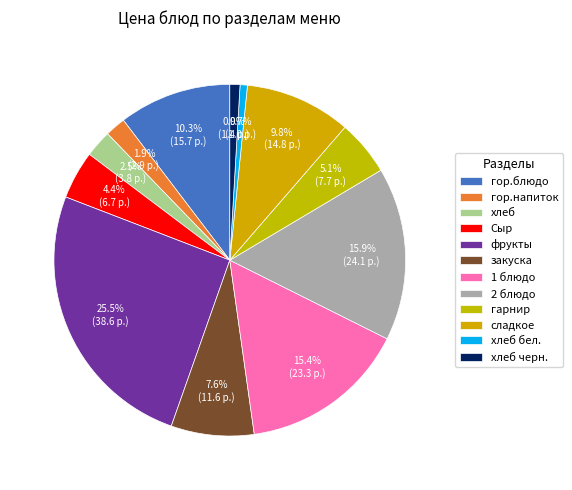

Between сладкое and хлеб черн., which is larger?

сладкое